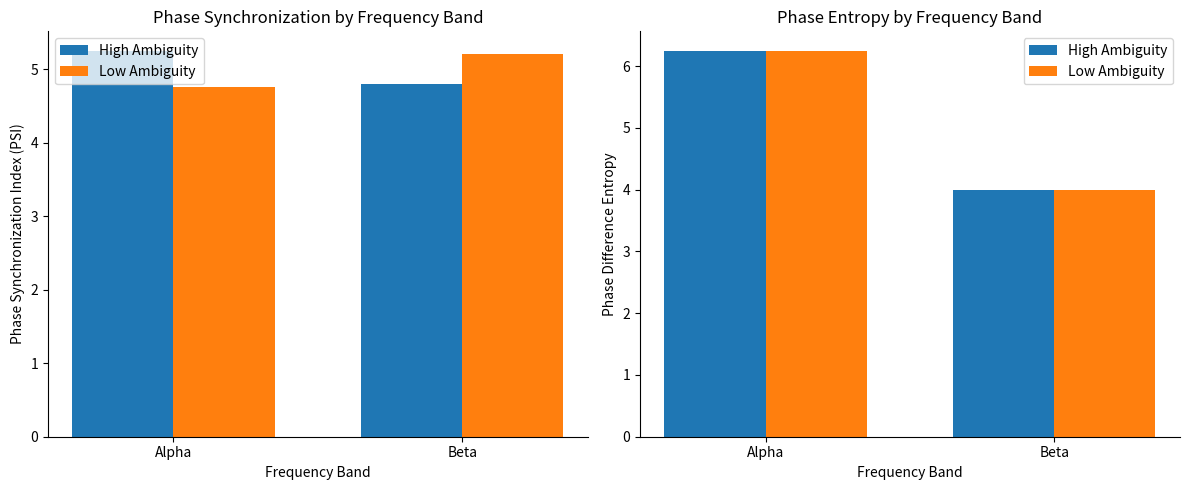

Which series has the largest total across all categories?

High Ambiguity